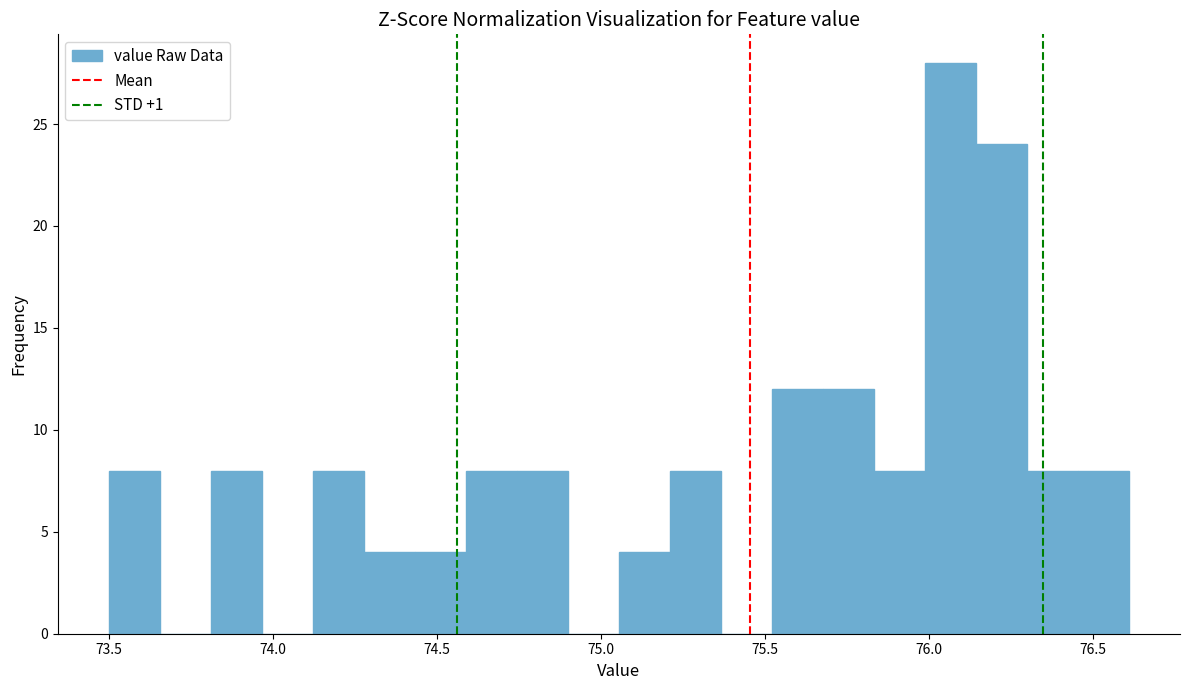

Read against the x-axis, roughly where is the centre of the tallest bar?

76.05